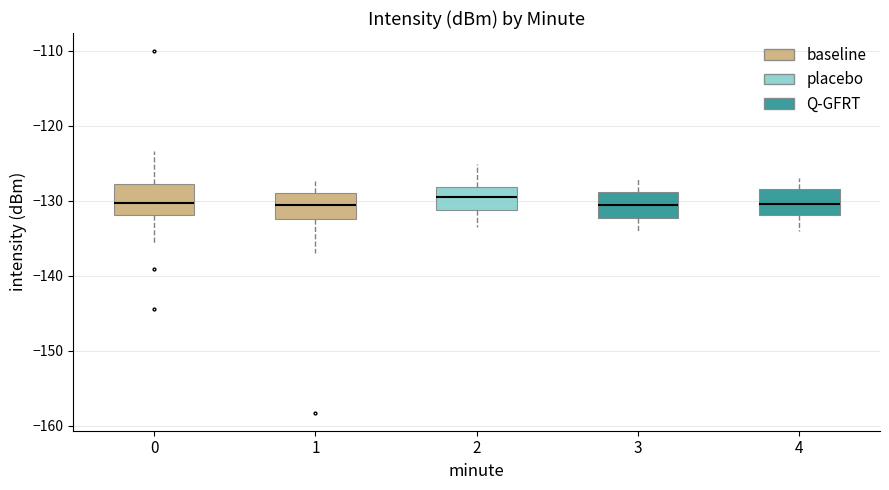

Reading left to right, read every box against the y-axis: the position of its median line, the range the box covers, and the ends of its whiskers. The values are not printed on the chart, so give them approximately, as read against the axis.

0: median -130, box -132 to -128, whiskers -136 to -123
1: median -130, box -132 to -129, whiskers -137 to -127
2: median -129, box -131 to -128, whiskers -133 to -125
3: median -131, box -132 to -129, whiskers -134 to -127
4: median -130, box -132 to -128, whiskers -134 to -127